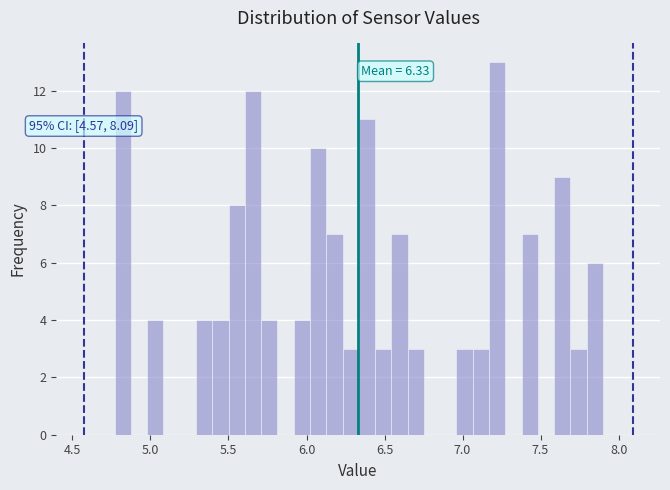

Read against the x-axis, roughly where is the centre of the tallest bar?

7.20